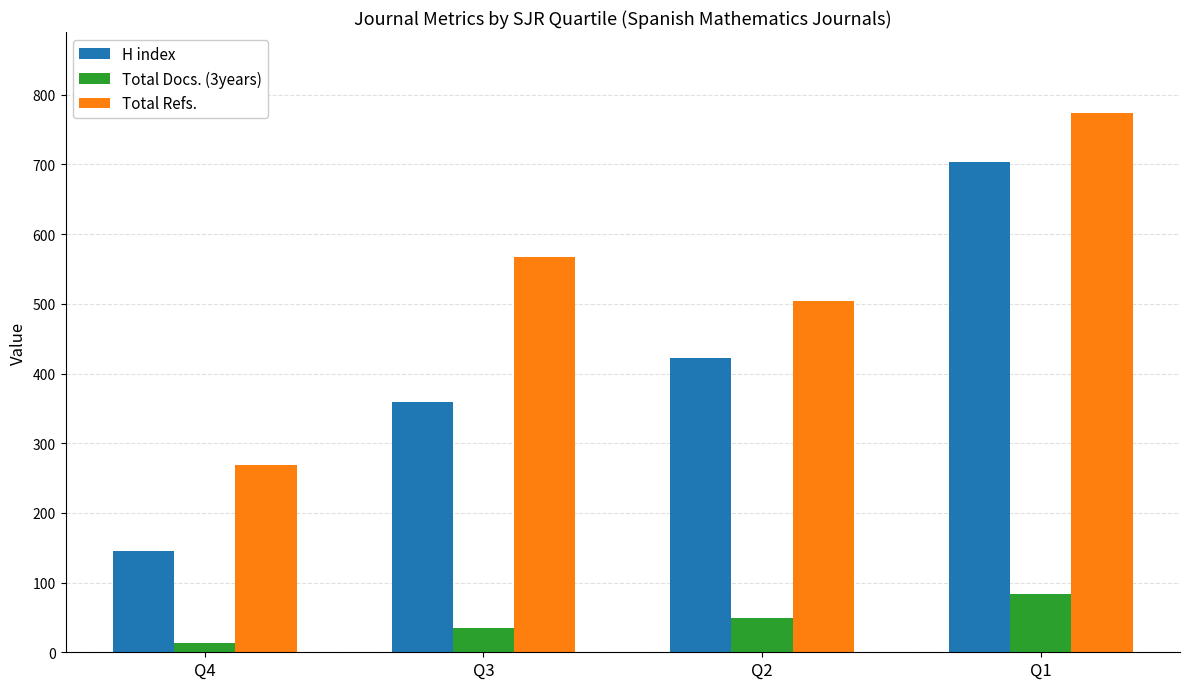

True or false: Total Refs. has a value of 504 at Q2.

True